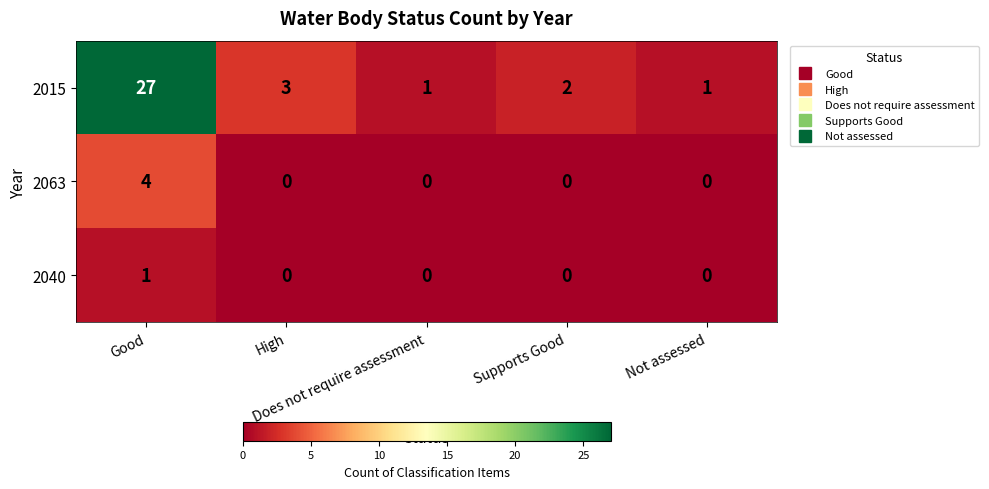

What is the average value of the 2015 series?

7